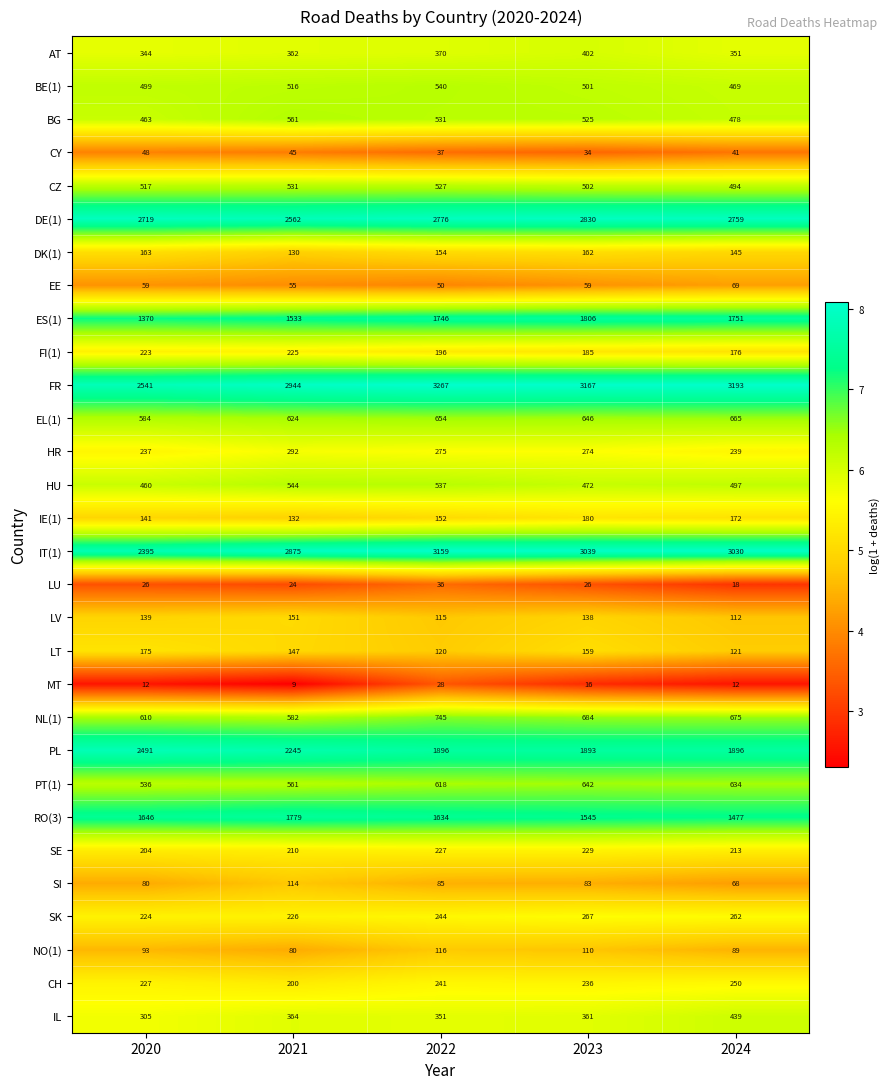

What is the maximum value shown in the chart?

3267